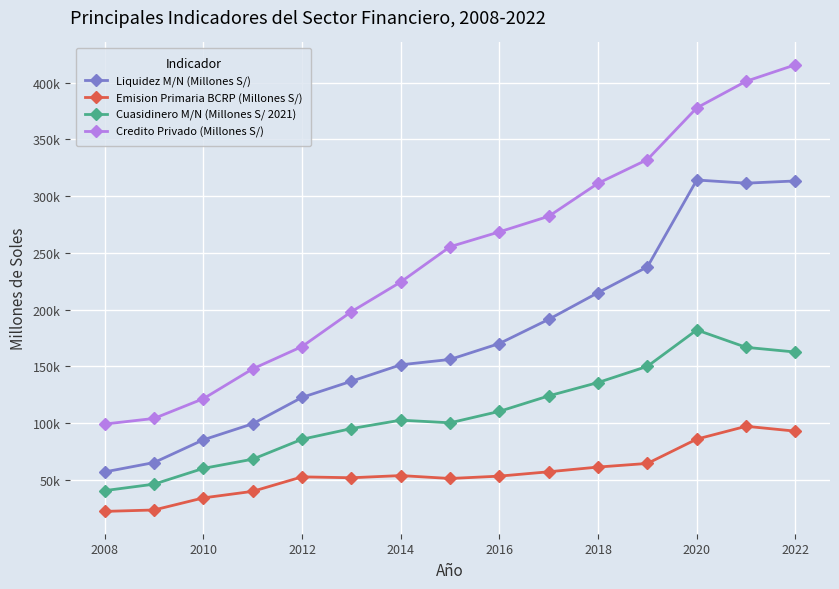

Is this an area chart (filled region under the line)?

No